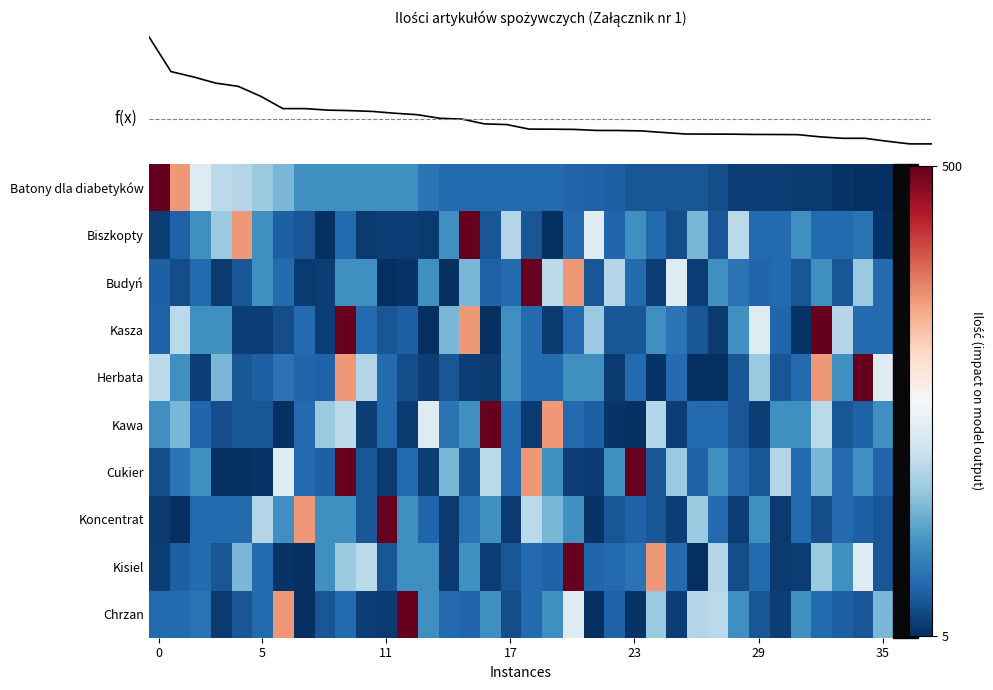

Reading right to left, extract all data points from this chart.

Batony dla diabetyków: 5	5	10	15	16	20	20	20	33	40	40	40	40	50	52	56	60	60	60	60	60	60	70	100	100	100	100	100	100	140	160	180	185	220	360	500
Biszkopty: 10	70	60	60	100	60	60	185	40	140	33	60	100	56	220	60	5	40	180	40	500	100	16	20	20	15	60	5	40	50	100	360	160	100	52	20
Budyń: 60	160	40	100	40	60	56	70	100	20	220	20	60	180	40	360	185	500	60	52	140	5	100	10	5	100	100	20	15	60	100	40	16	60	33	50
Kasza: 60	60	180	500	10	56	220	100	16	40	70	100	40	40	160	60	15	60	100	5	360	140	5	50	40	60	500	20	60	33	20	20	100	100	185	52
Herbata: 220	500	100	360	60	40	160	40	5	5	60	10	60	16	100	100	60	60	100	15	20	40	20	33	60	180	360	52	56	70	50	40	140	20	100	185
Kawa: 100	52	40	185	100	100	20	40	60	60	20	180	5	10	50	60	360	15	60	500	100	70	220	16	60	20	185	160	60	5	40	40	33	56	140	100
Cukier: 56	100	60	140	60	180	40	60	100	52	160	40	500	100	16	20	100	360	60	185	40	140	20	60	15	40	500	50	60	220	10	5	5	100	70	33
Koncentrat: 40	50	60	33	60	15	100	20	60	160	20	40	52	40	10	100	140	185	15	100	70	16	56	100	500	40	100	100	360	100	180	60	60	60	5	16
Kisiel: 40	220	100	160	20	15	60	33	180	5	60	360	70	60	56	500	52	60	40	20	100	16	100	100	40	185	160	100	5	10	60	140	40	60	50	20
Chrzan: 140	40	50	60	100	20	40	100	185	180	20	160	10	52	5	220	100	60	33	100	56	60	100	500	16	20	60	40	5	360	60	40	15	70	60	60